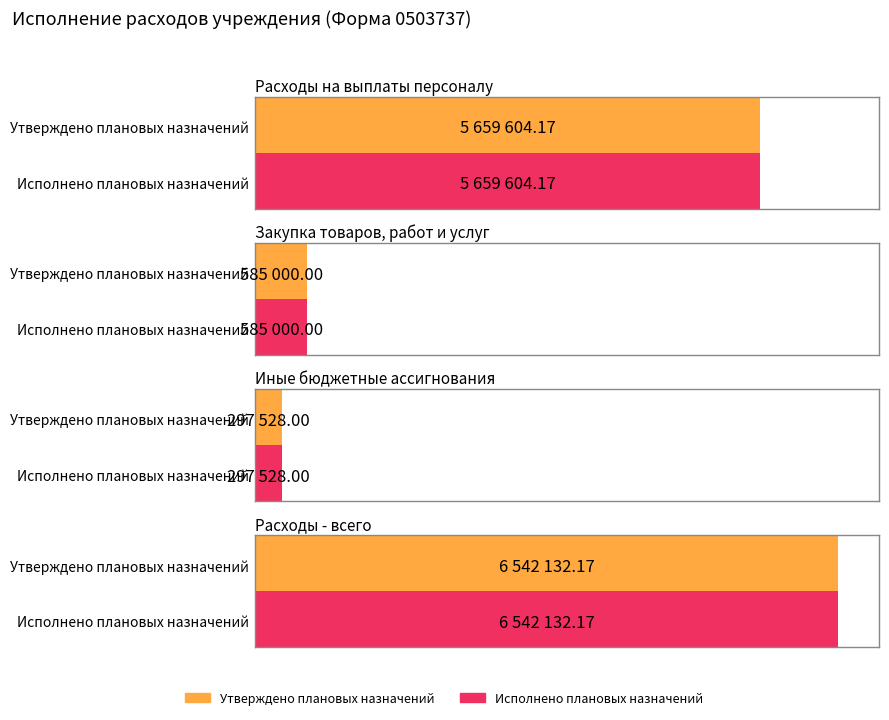

What position from the right is Закупка товаров, работ и услуг?

3